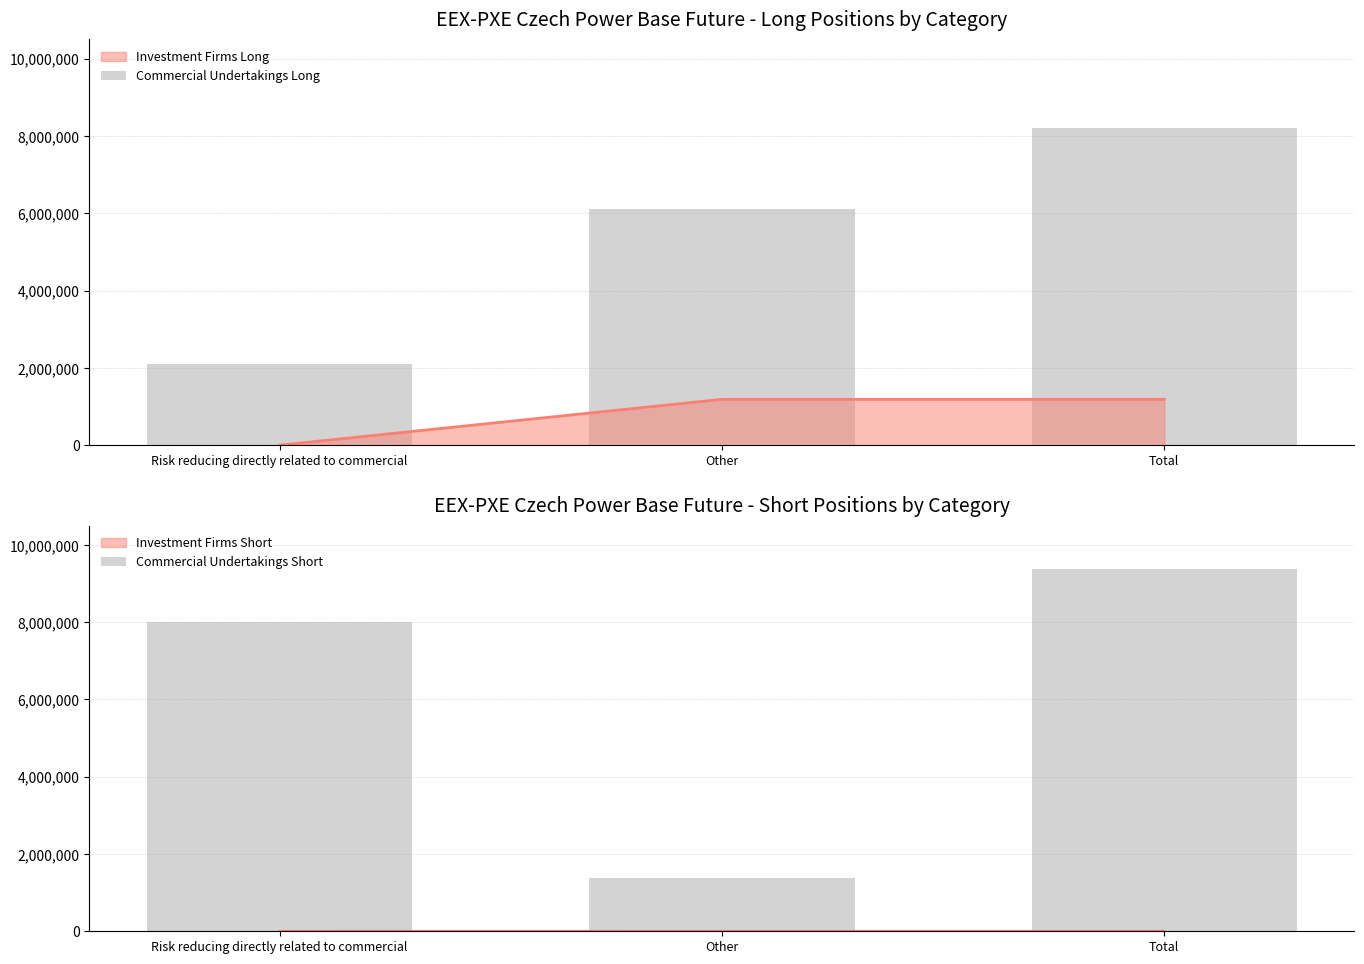

Which has a higher value, Risk reducing directly related to commercial or Other?

Other